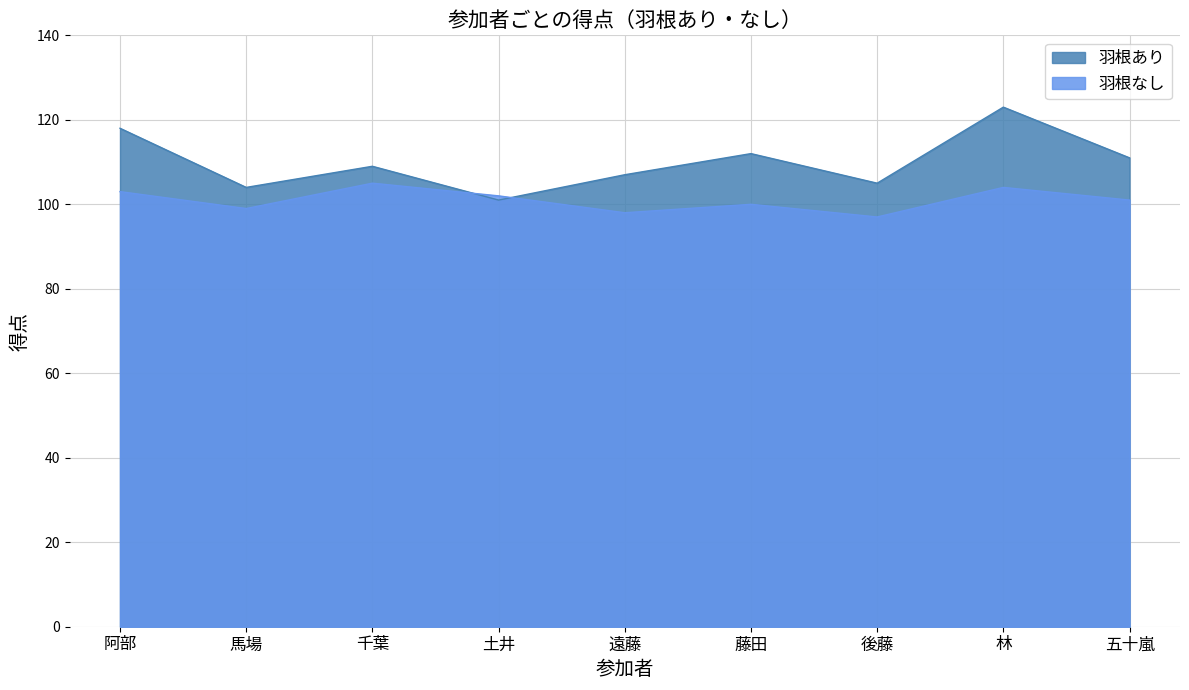

What value does the 羽根あり series have at 千葉, to the nearest 5?

110